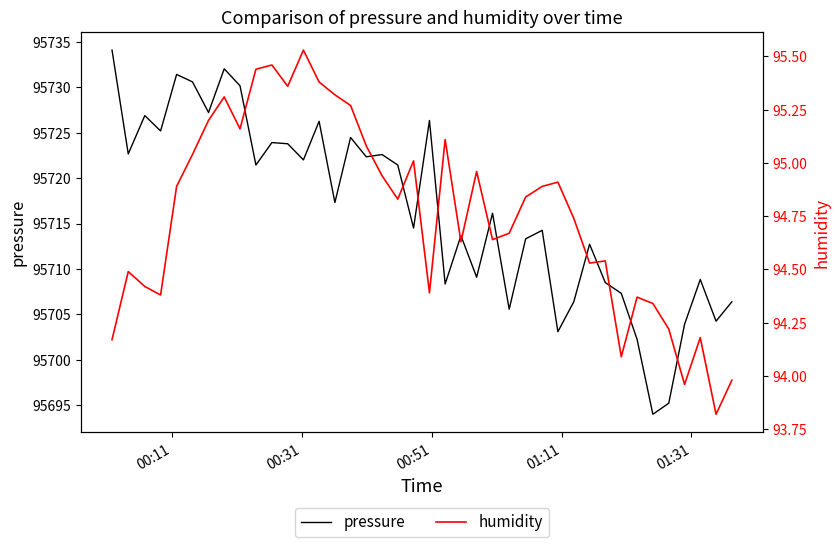

In pressure, how many points are lower than both neighbors (excluding endpoints)?

14